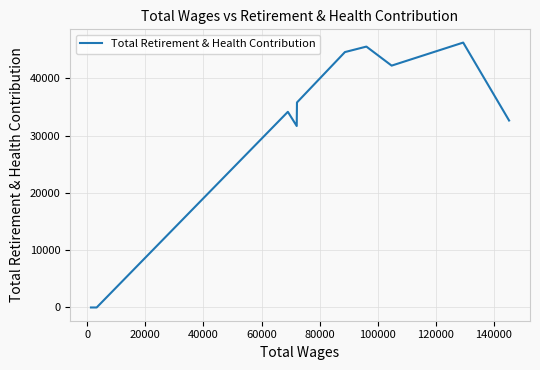

What is the greatest value displayed?

46269